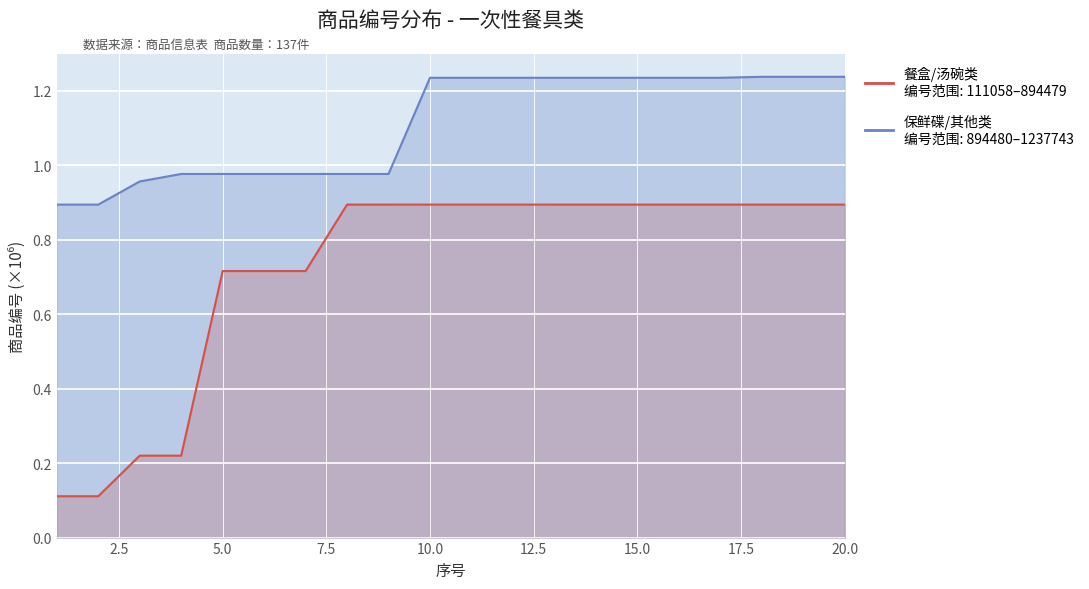

True or false: 餐盒/汤碗类 has more than 0 points higher than both neighbors.

False